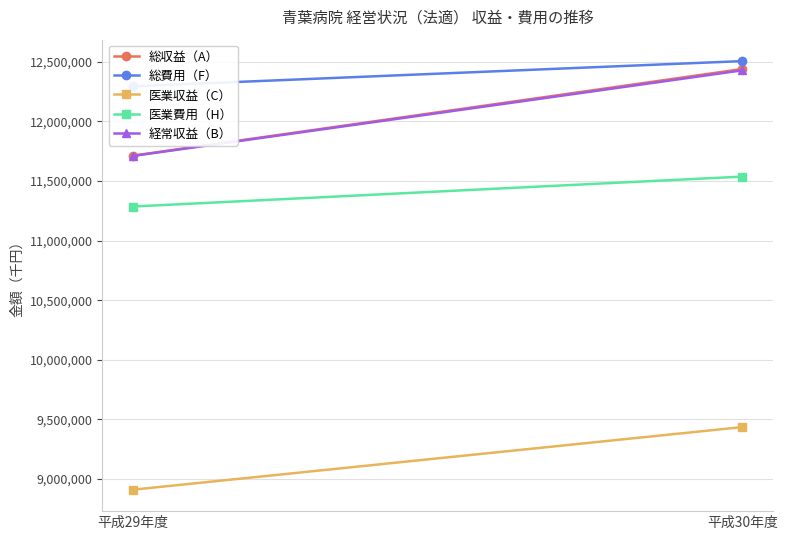

What position from the left is 平成30年度?

2